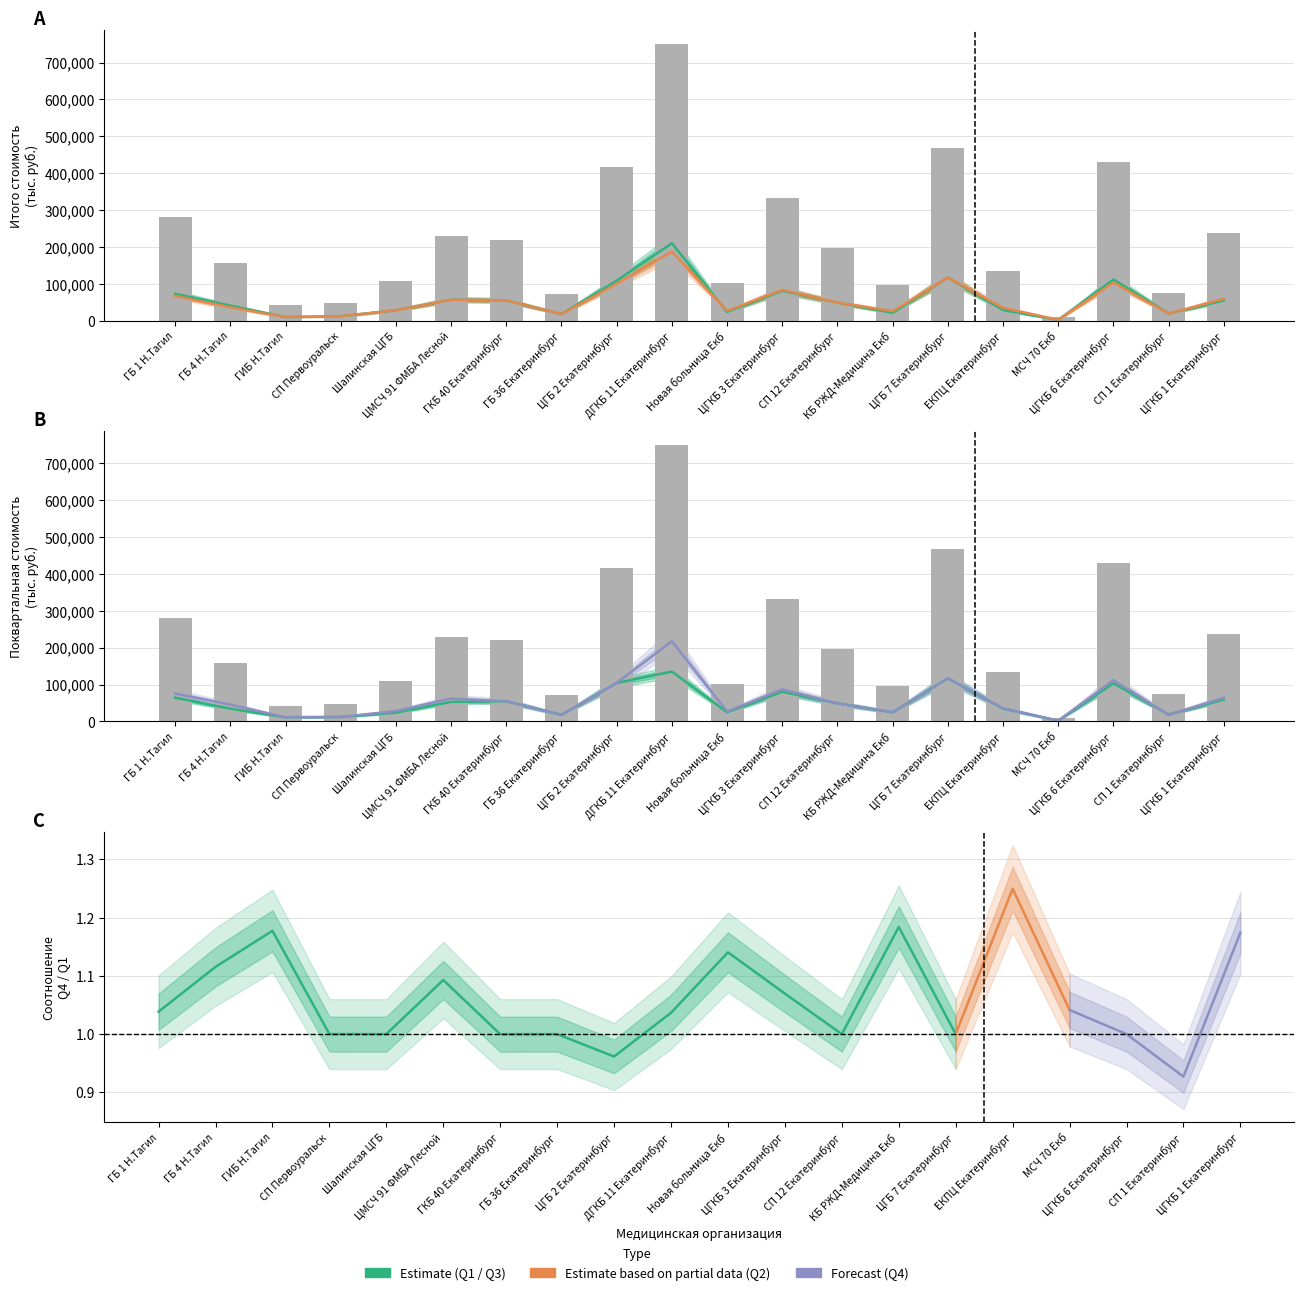

What value does the 2 квартал стоимость series have at ЦГБ 7 Екатеринбург?

117078.5